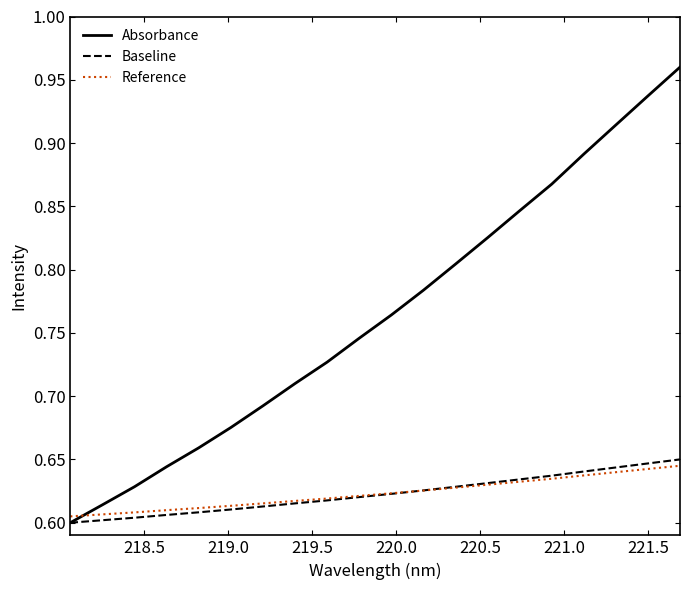

Does the chart display data point markers on the line(s)?

No